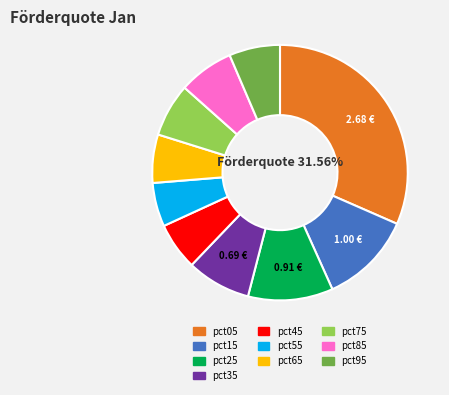

To the nearest percent, what is the combined percentage of pct35 and pct85?

15%